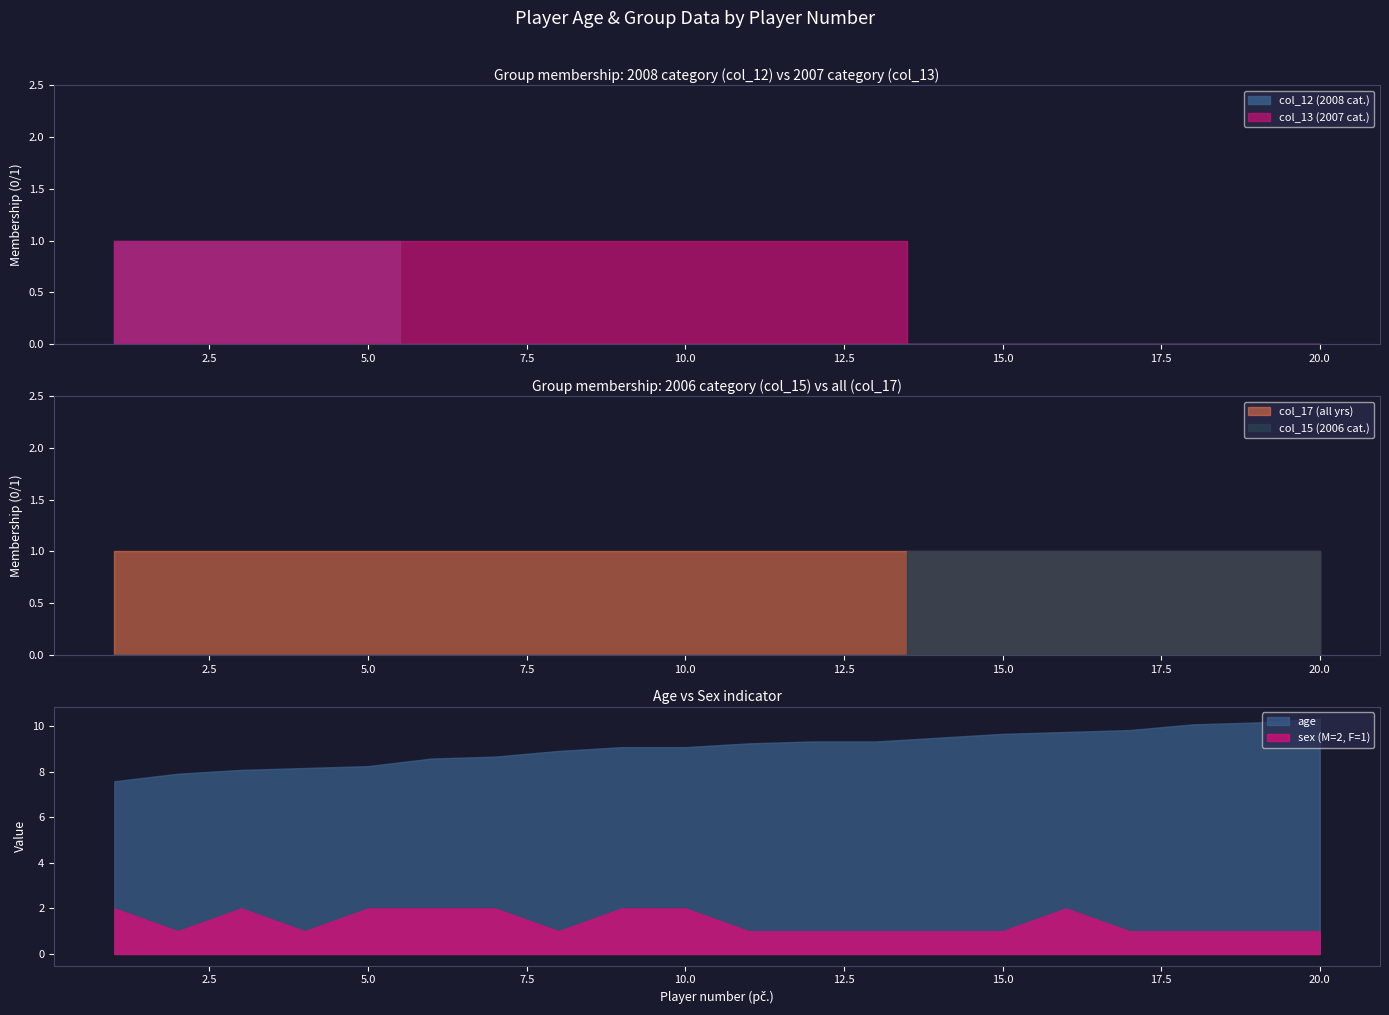

Where is sex nearest to the value 1?

2